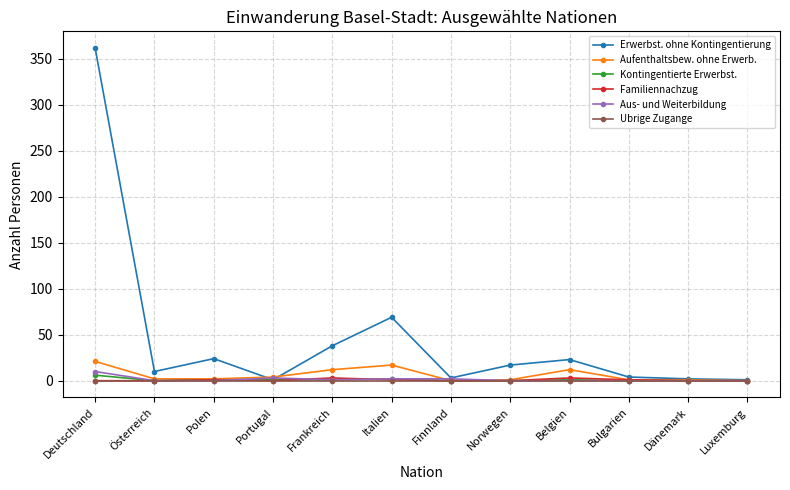

Which series has the largest range (max minus min)?

Erwerbst. ohne Kontingentierung